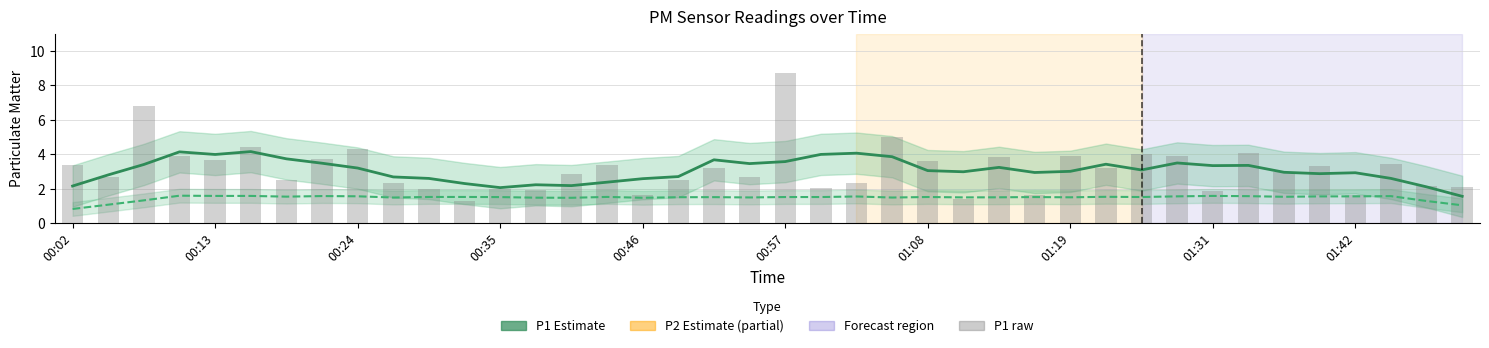

Does the chart contain any negative values?

No